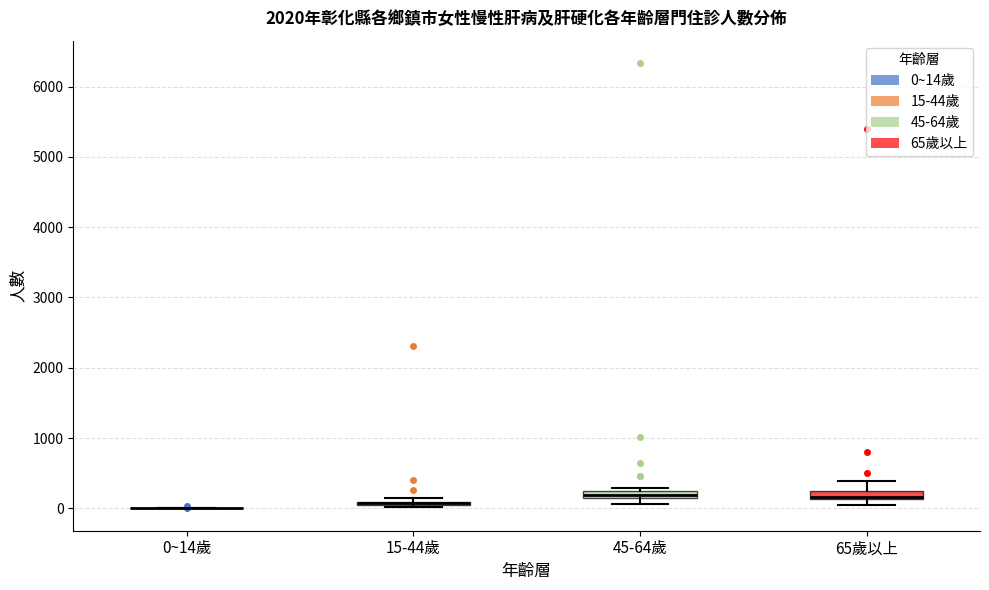

Where is the upper edge of the box for 65歲以上 on the y-axis? The values are not printed on the chart, so give them approximately, as read against the axis.

200